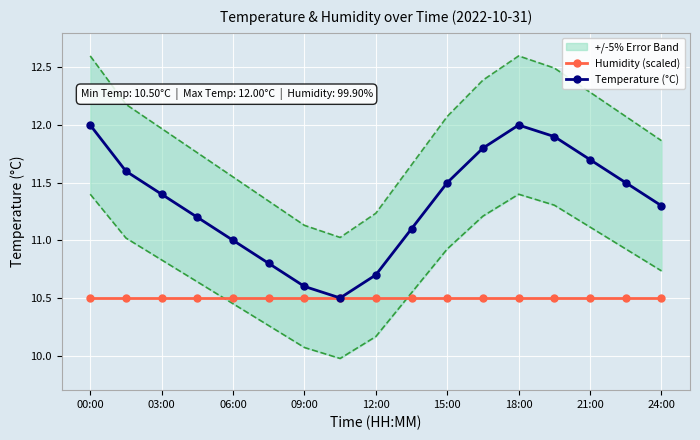

At which category does the chart reach its peak across all series?

00:00